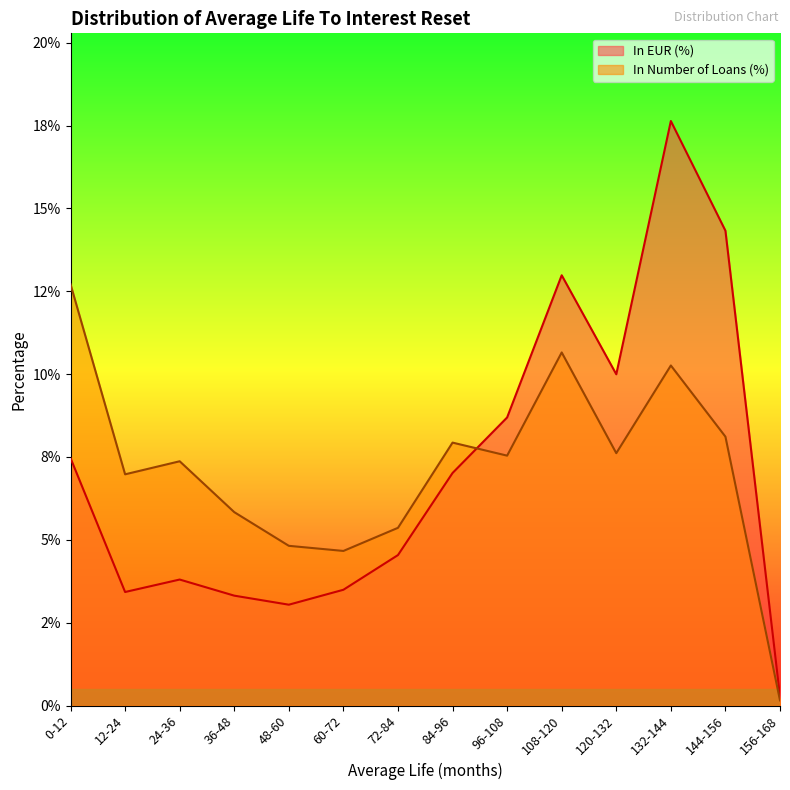

At which category does In EUR (%) reach its first local peak?

24-36